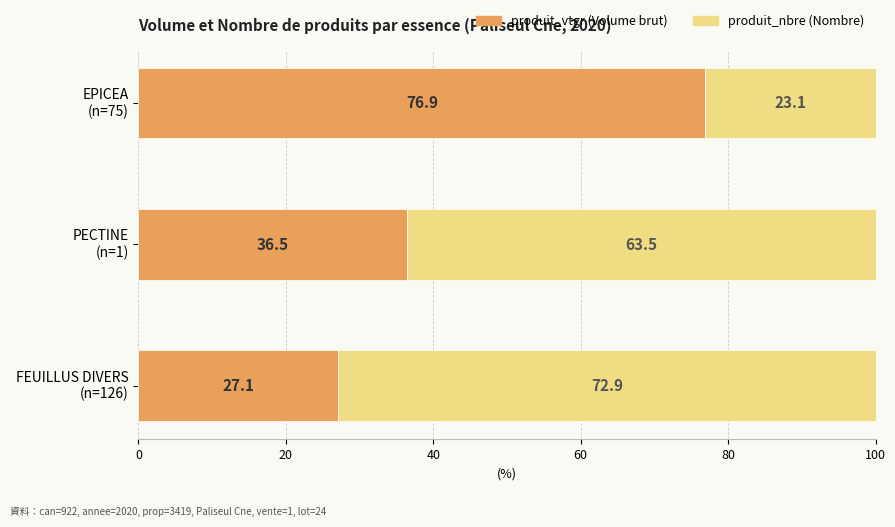

How many data points does each series have?

3